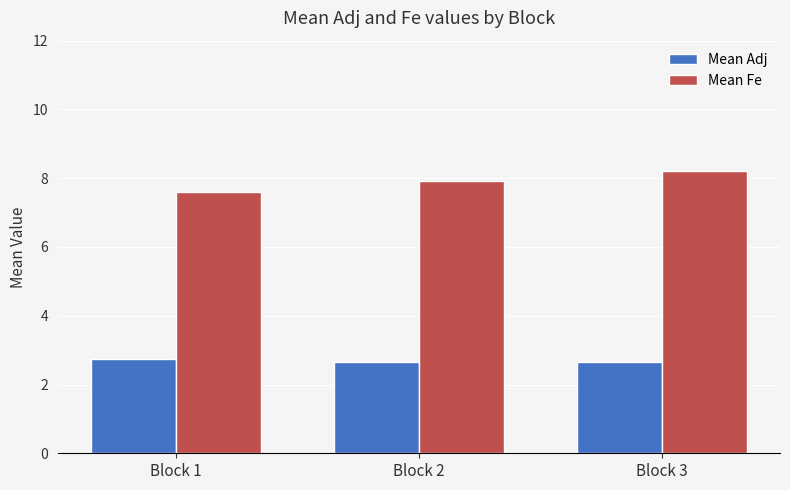

Is it true that Mean Fe equals 10.4 at Block 1?

False